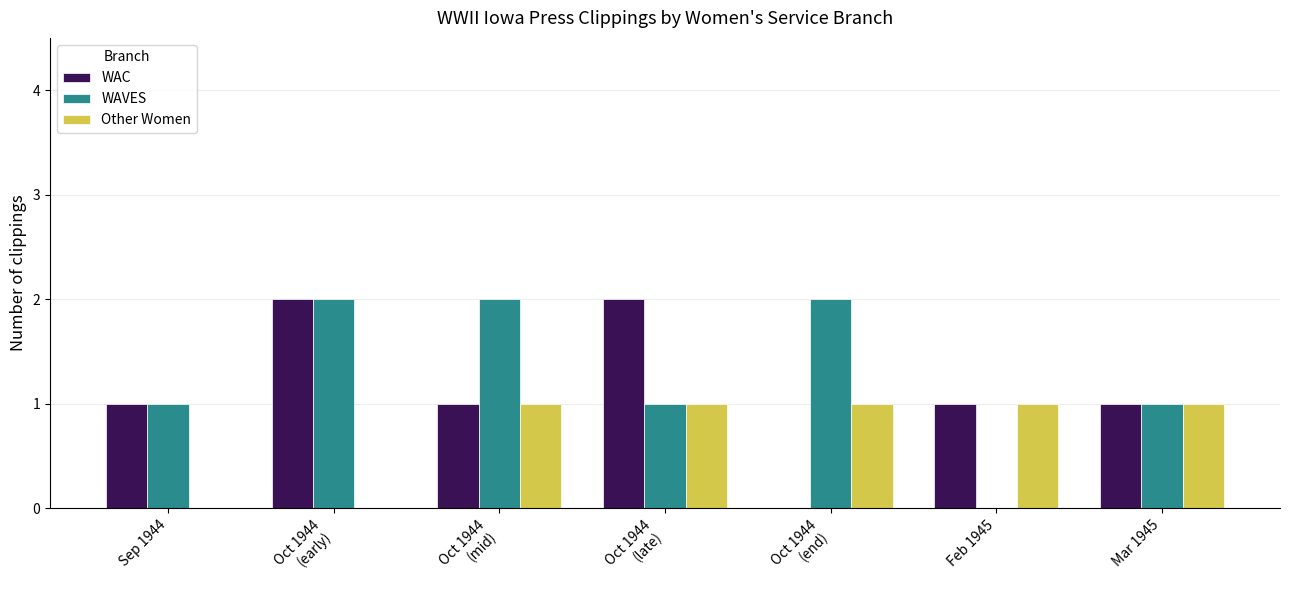

What is the sum of all Other Women values?

5